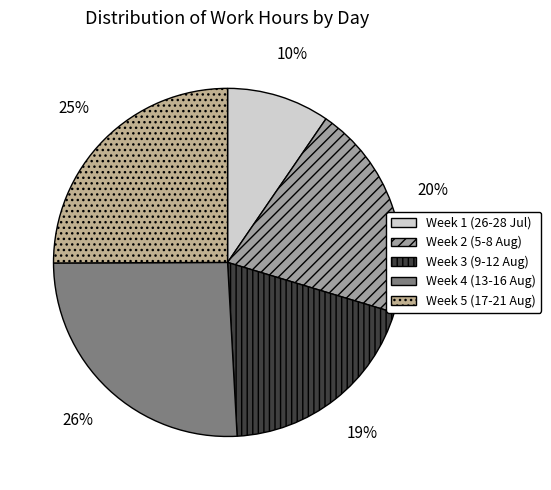

How many segments does this pie chart have?

5